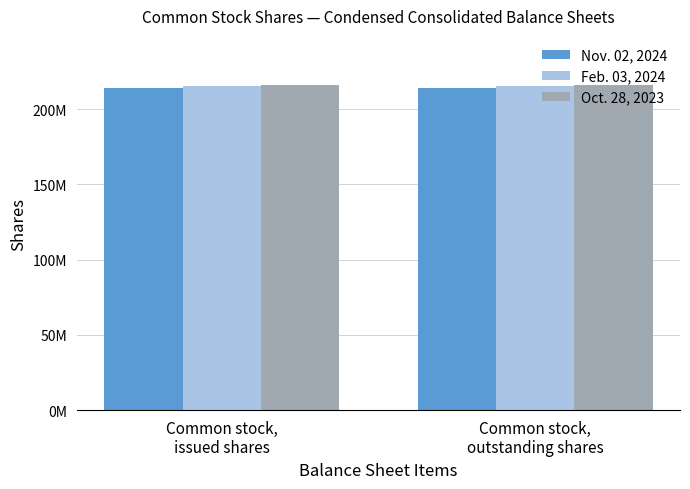

What is the sum of all Nov. 02, 2024 values?

427600000